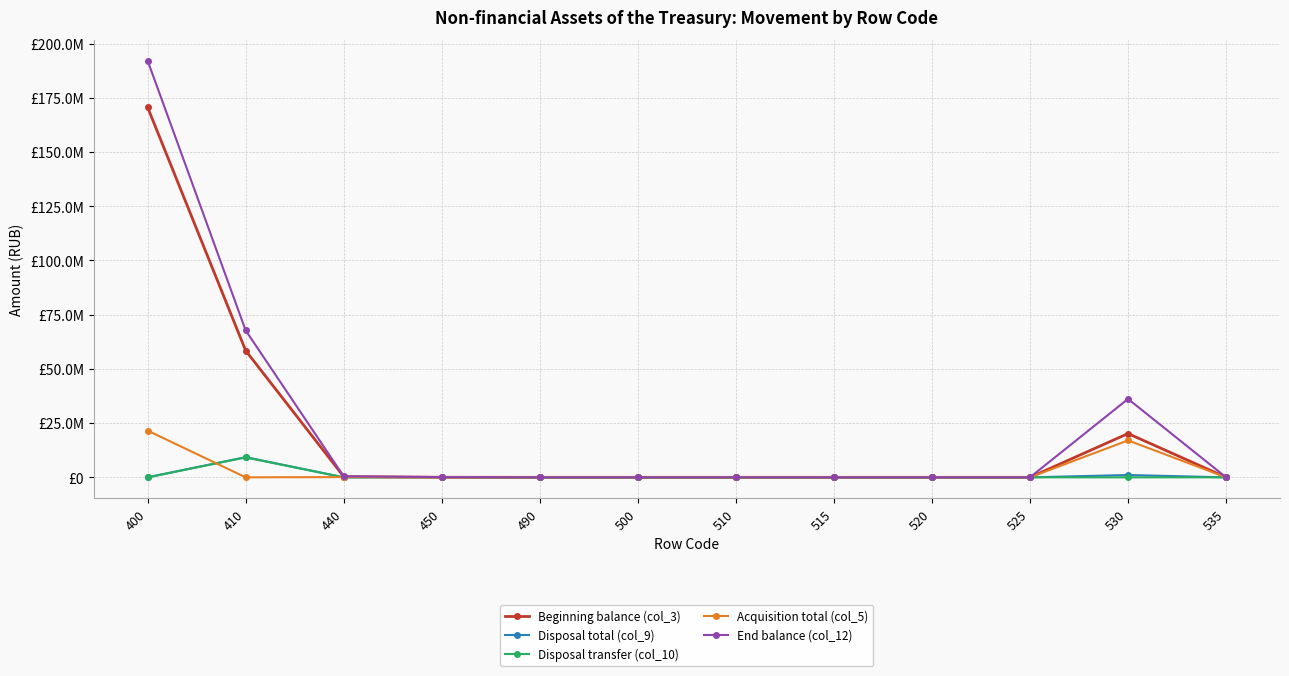

Reading right to left, extract all data points from this chart.

Beginning balance (col_3): 0.0	20182954.7	0.0	0.0	0.0	0.0	0.0	0.0	18478.2	338713.0	58414732.0	170568719.2
Disposal total (col_9): 0.0	1066232.5	0.0	0.0	0.0	0.0	0.0	0.0	97600.0	0.0	9312625.7	0.0
Disposal transfer (col_10): 0.0	0.0	0.0	0.0	0.0	0.0	0.0	0.0	97600.0	0.0	9170004.5	0.0
Acquisition total (col_5): 0.0	17032052.8	0.0	0.0	0.0	0.0	0.0	0.0	0.0	116100.0	0.0	21535293.7
End balance (col_12): 0.0	36148775.0	0.0	0.0	0.0	0.0	0.0	0.0	116078.2	454813.0	67727357.7	192104012.9